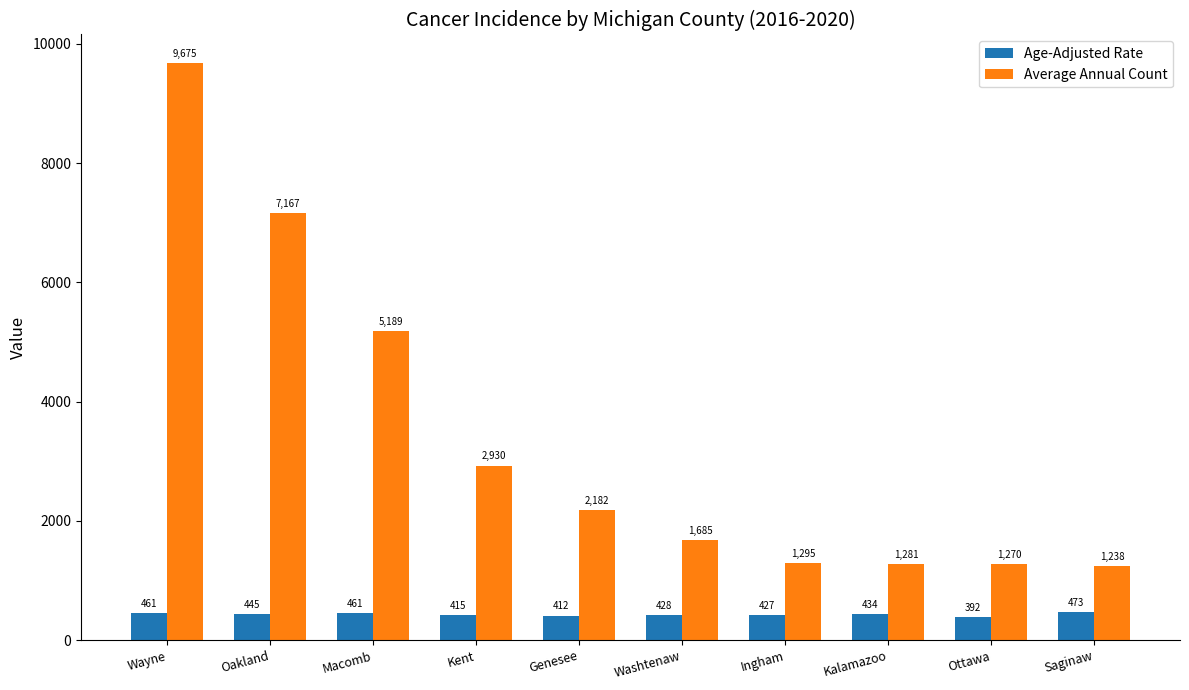

What position from the left is Ingham?

7